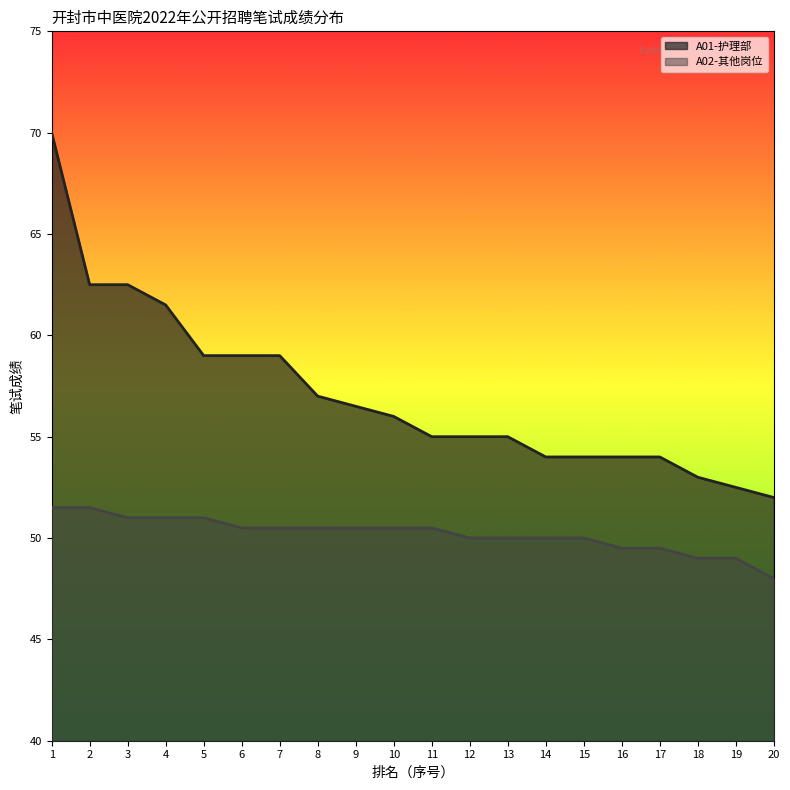

Between 9 and 17, which series saw the biggest shift?

A01-护理部